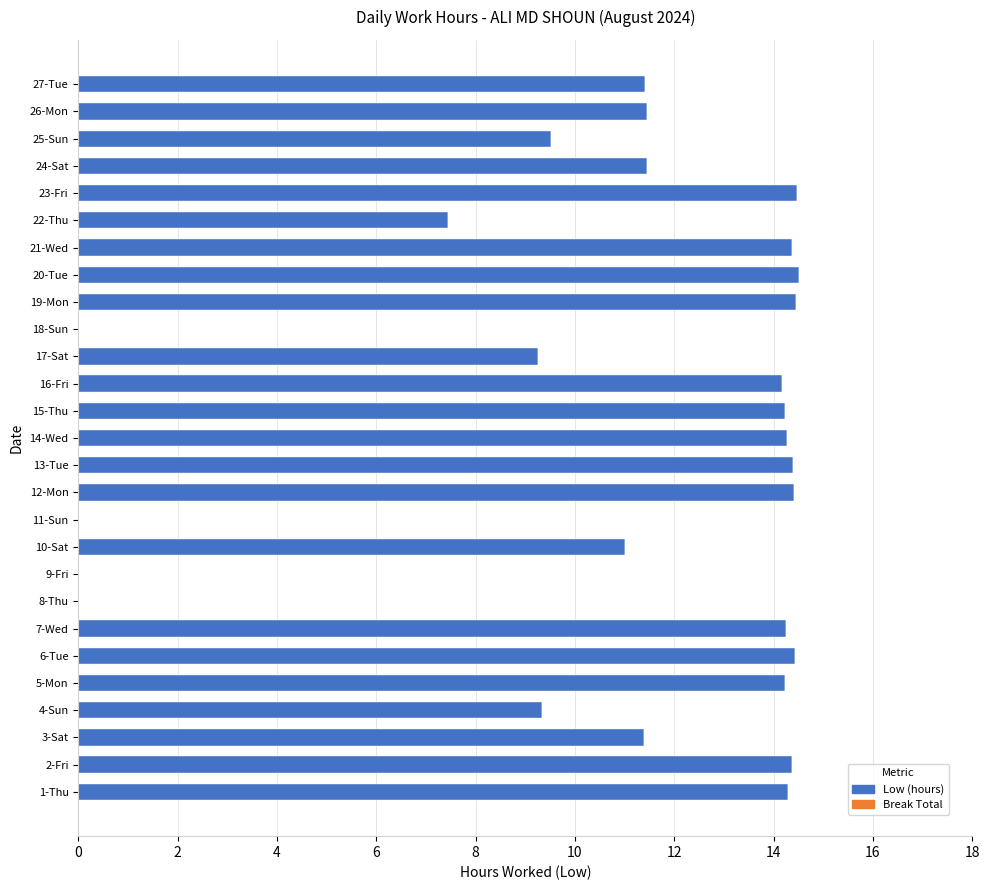

Which has a higher value, 2-Fri or 24-Sat?

2-Fri